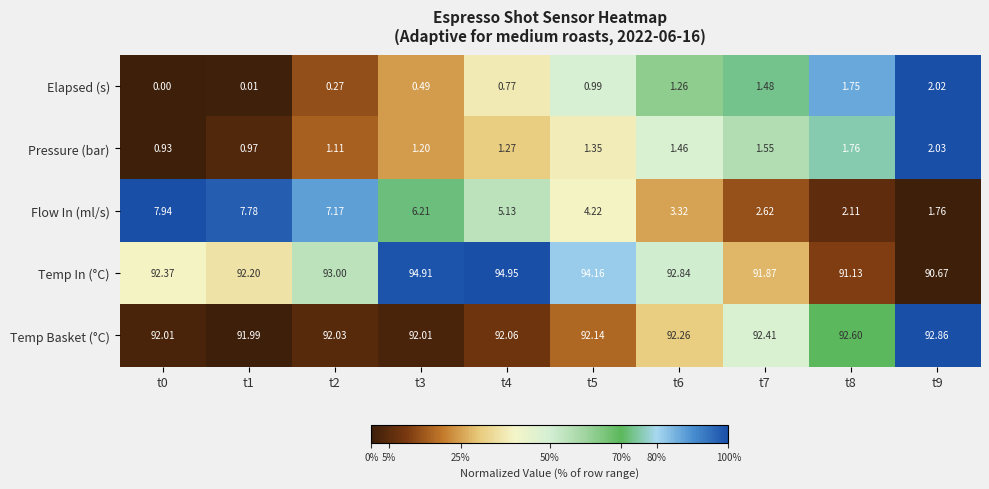

Is the value of Temp In (°C) at t9 greater than the value of Pressure (bar) at t0?

Yes